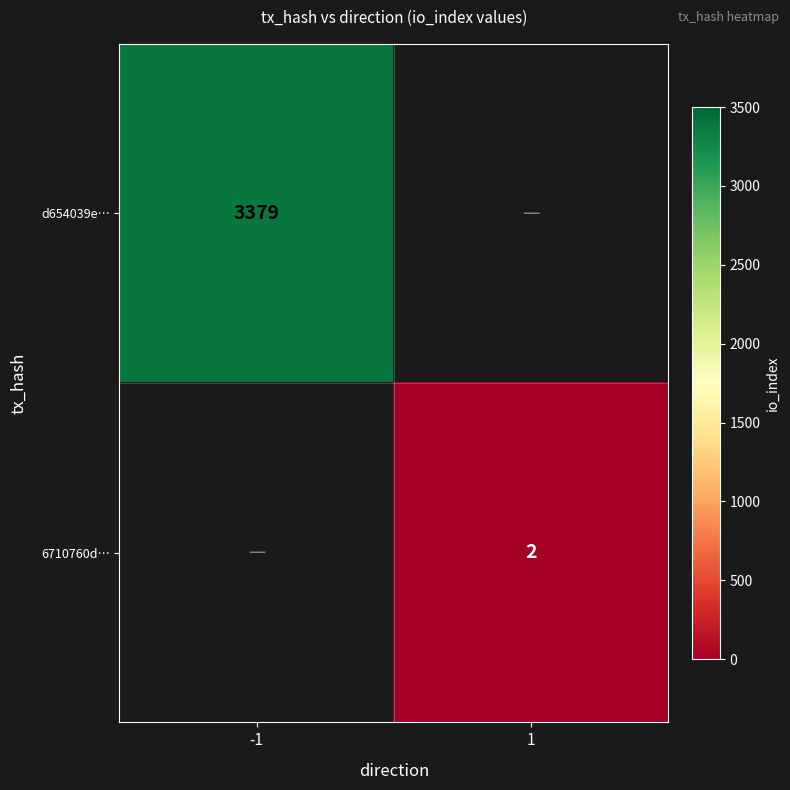

The d654039e… series shows 3379 at -1. True or false?

True